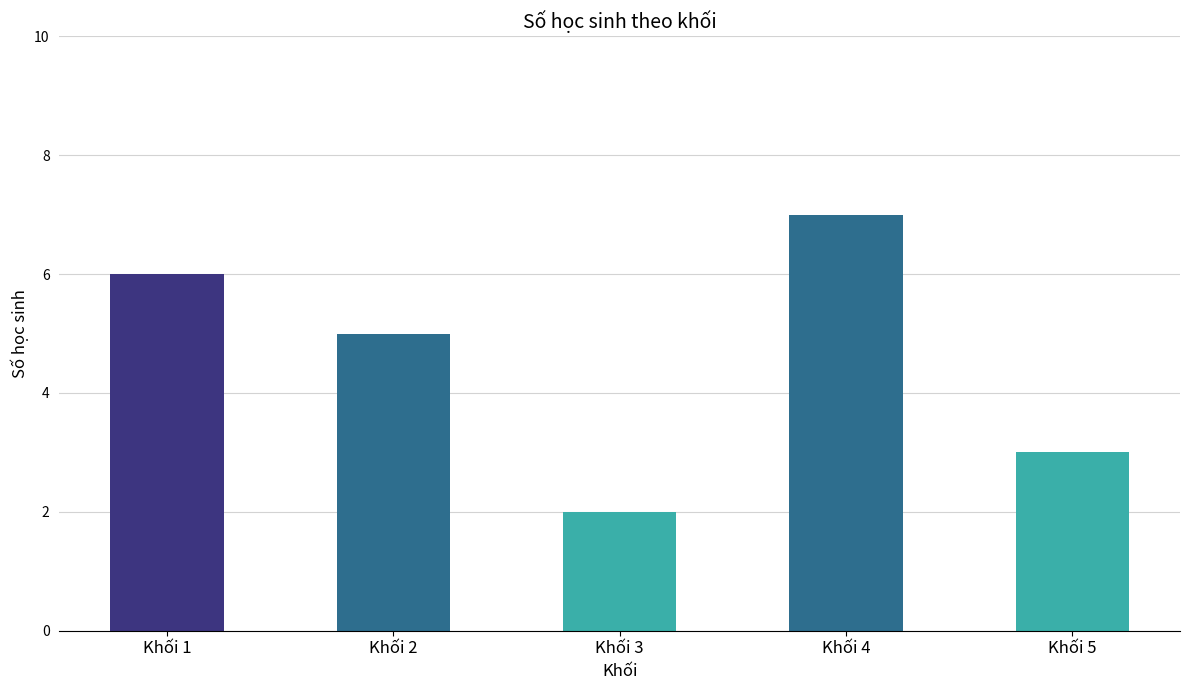

The chart shows a value of 2 at Khối 1. True or false?

False